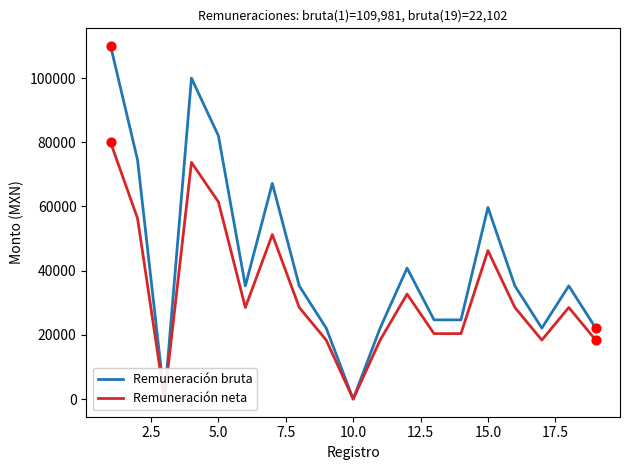

Is the value of Remuneración neta at 10 greater than the value of Remuneración bruta at 11?

No